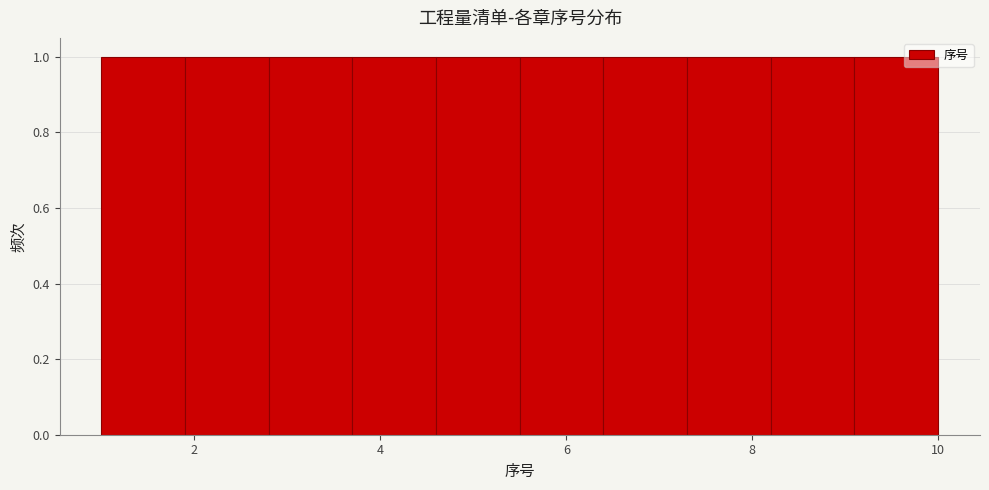

Reading left to right, transcribe this chart: for each bar, give the range it covers on the x-axis and its height. Neither the bar edges nor the heights are printed on the chart, so give them approximately, as read against the axes.

1.0 to 1.9: 1
1.9 to 2.8: 1
2.8 to 3.7: 1
3.7 to 4.6: 1
4.6 to 5.5: 1
5.5 to 6.4: 1
6.4 to 7.3: 1
7.3 to 8.2: 1
8.2 to 9.1: 1
9.1 to 10.0: 1